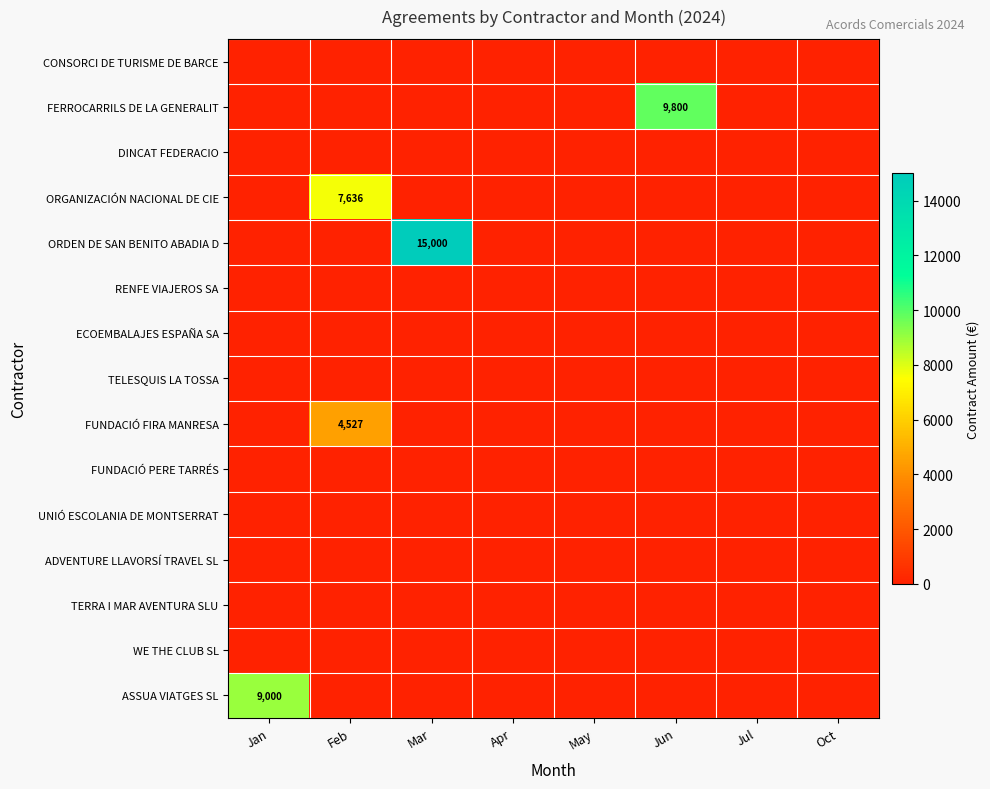

At which category is the sum across all series the highest?

Mar